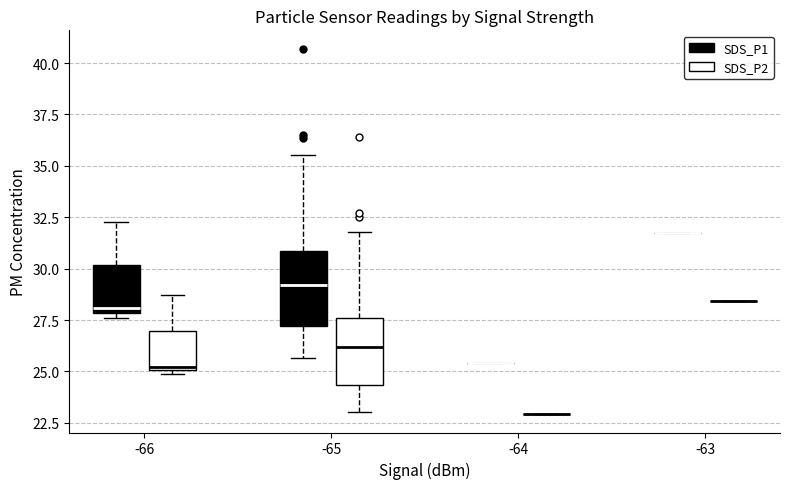

Reading left to right, transcribe this box plot: for each box, give where its median line is, the range the box spans, and where its two whiskers end, as read against the y-axis. The values are not printed on the chart, so give them approximately, as read against the axis.

-66 (SDS_P1): median 28.0 (just above the box's lower edge), box 28.0 to 30.0, whiskers 27.5 to 32.5
-66 (SDS_P2): median 25.0 (just above the box's lower edge), box 25.0 to 27.0, whiskers 25.0 to 28.5
-65 (SDS_P1): median 29.0, box 27.0 to 31.0, whiskers 25.5 to 35.5
-65 (SDS_P2): median 26.0, box 24.5 to 27.5, whiskers 23.0 to 32.0
-64 (SDS_P1): box collapsed to a line at 25.5, whiskers 25.5 to 25.5
-64 (SDS_P2): box collapsed to a line at 23.0, whiskers 23.0 to 23.0
-63 (SDS_P1): box collapsed to a line at 31.5, whiskers 31.5 to 31.5
-63 (SDS_P2): box collapsed to a line at 28.5, whiskers 28.5 to 28.5